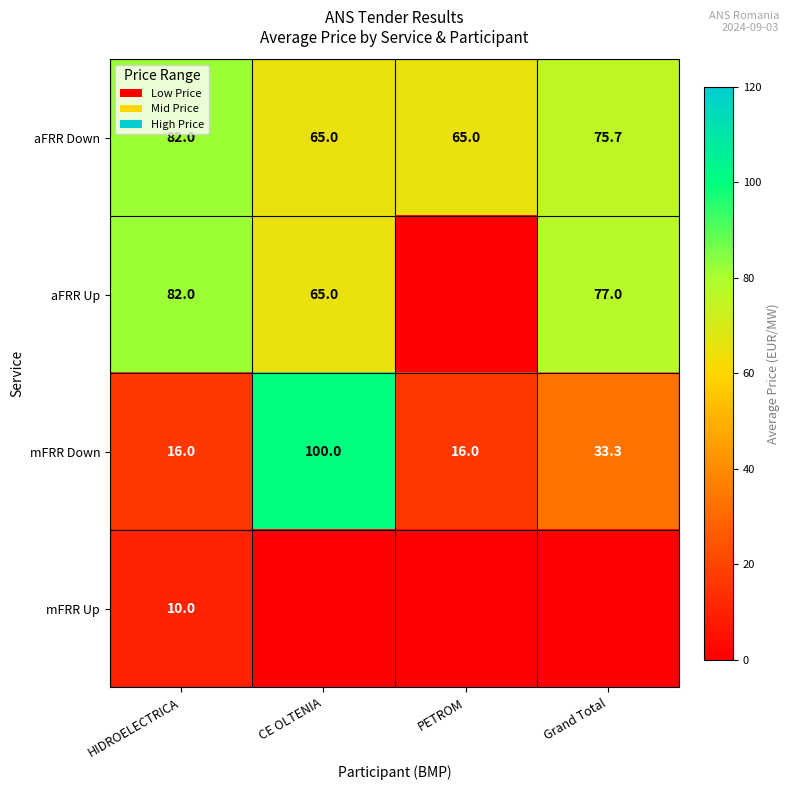

The aFRR Down series shows 65.0 at PETROM. True or false?

True